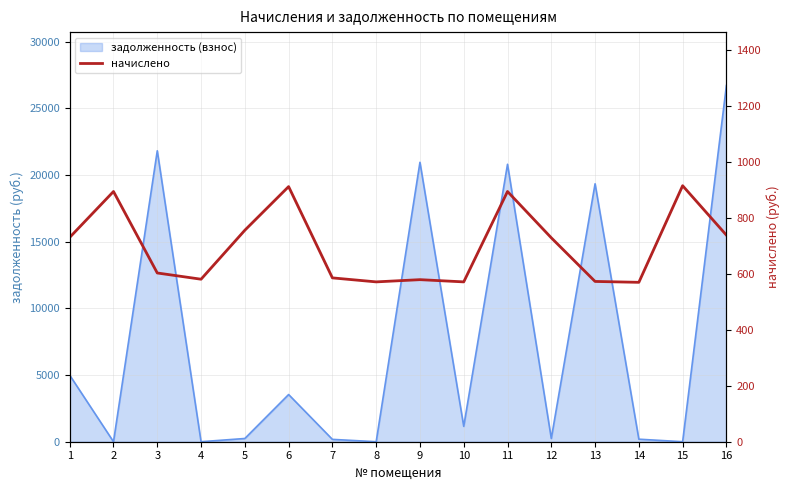

What is the value of the 14th point from the left?

569.2